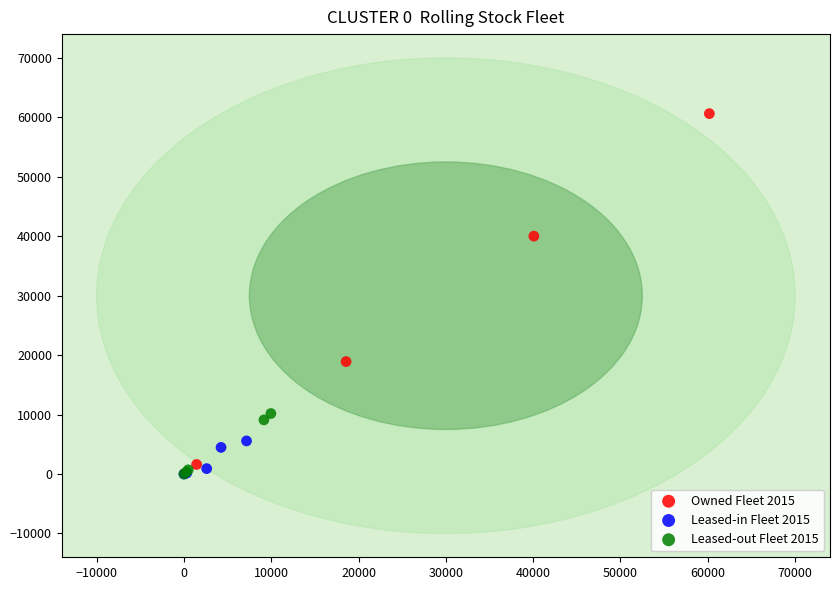

Which series reaches the maximum Y coordinate?

Owned Fleet 2015